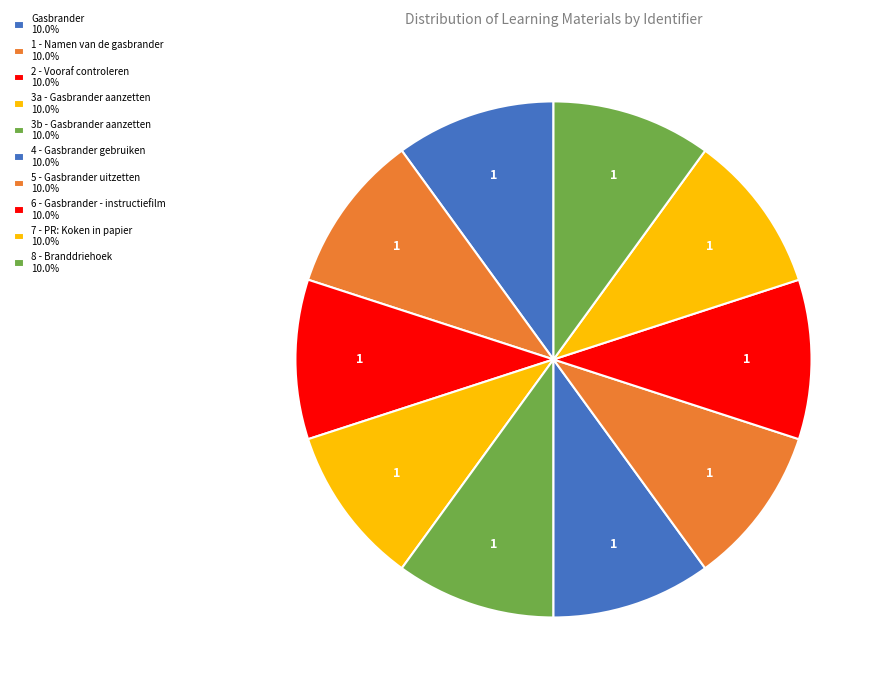

Combined, do Gasbrander and 3b - Gasbrander aanzetten account for over 50%?

No